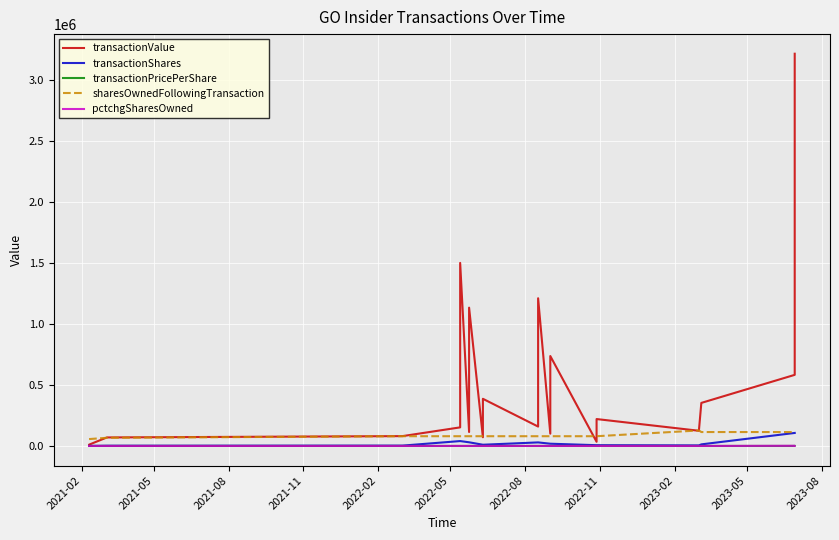

Which series has the widest spread of values?

transactionValue